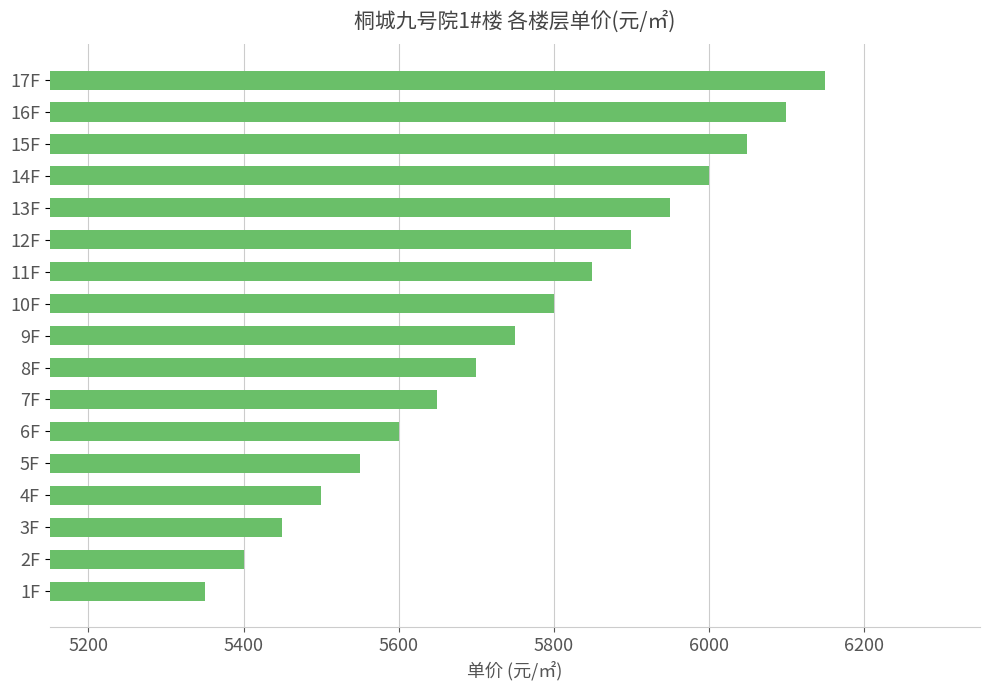

Rank the categories by value from lowest to highest.

1F, 2F, 3F, 4F, 5F, 6F, 7F, 8F, 9F, 10F, 11F, 12F, 13F, 14F, 15F, 16F, 17F